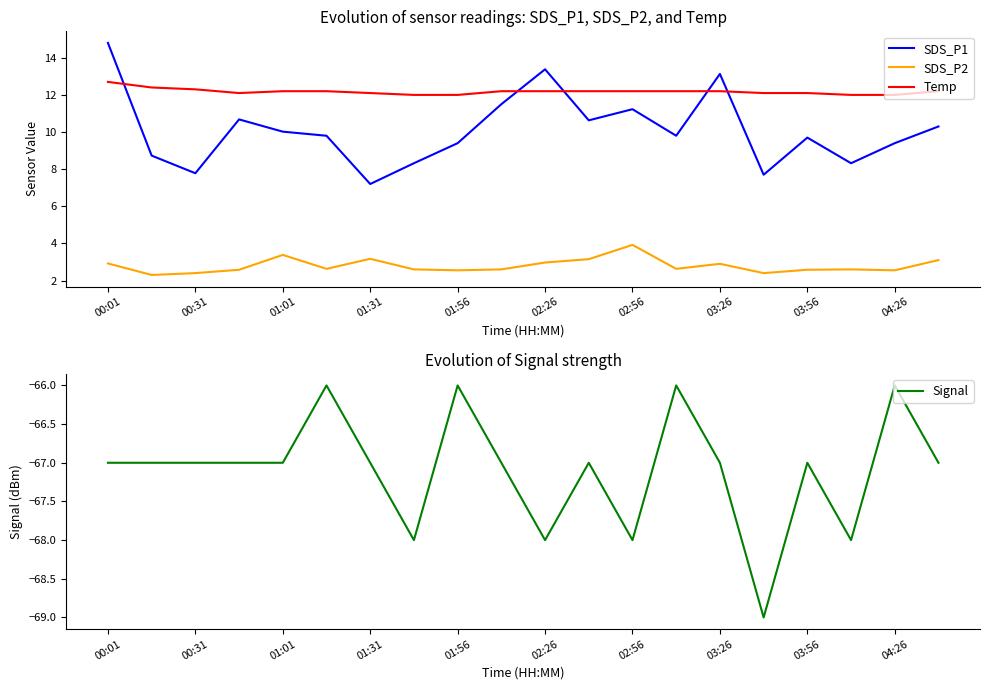

Count the number of categories in the chart.

20